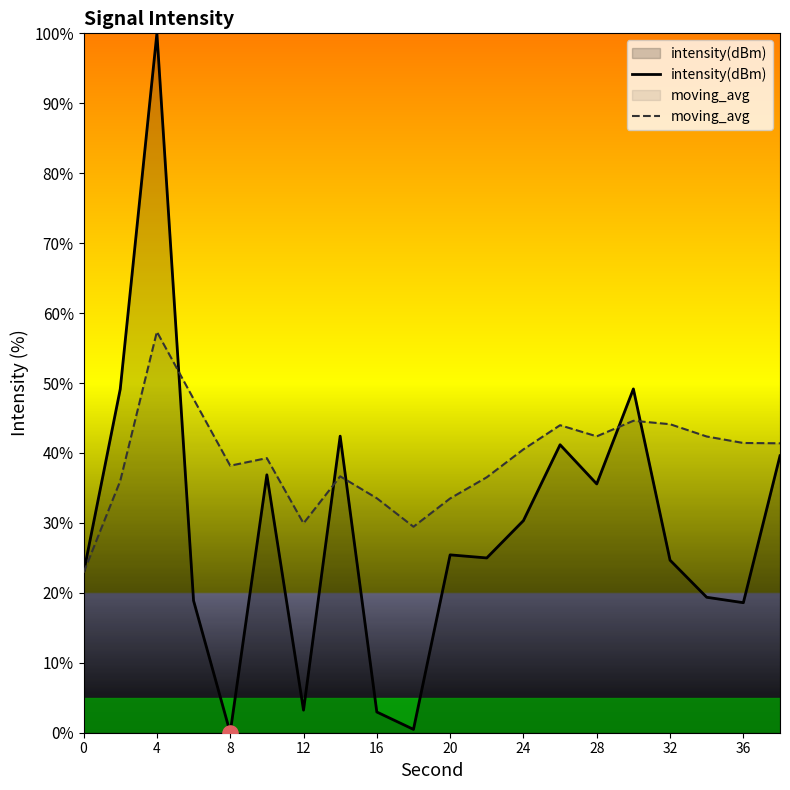

Which series has the largest total across all categories?

moving_avg